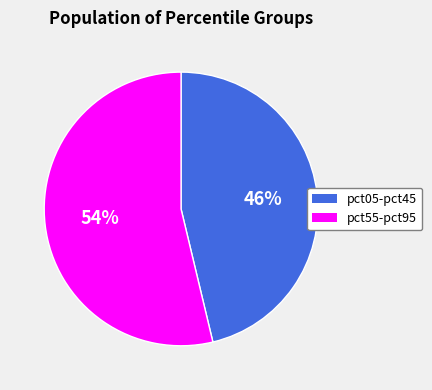

Does any single category account for the majority?

Yes